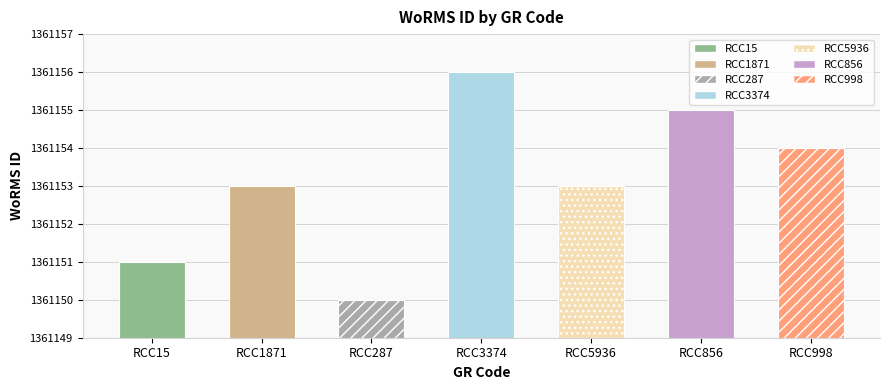

Count the values in the range 1361151 to 1361155.

5